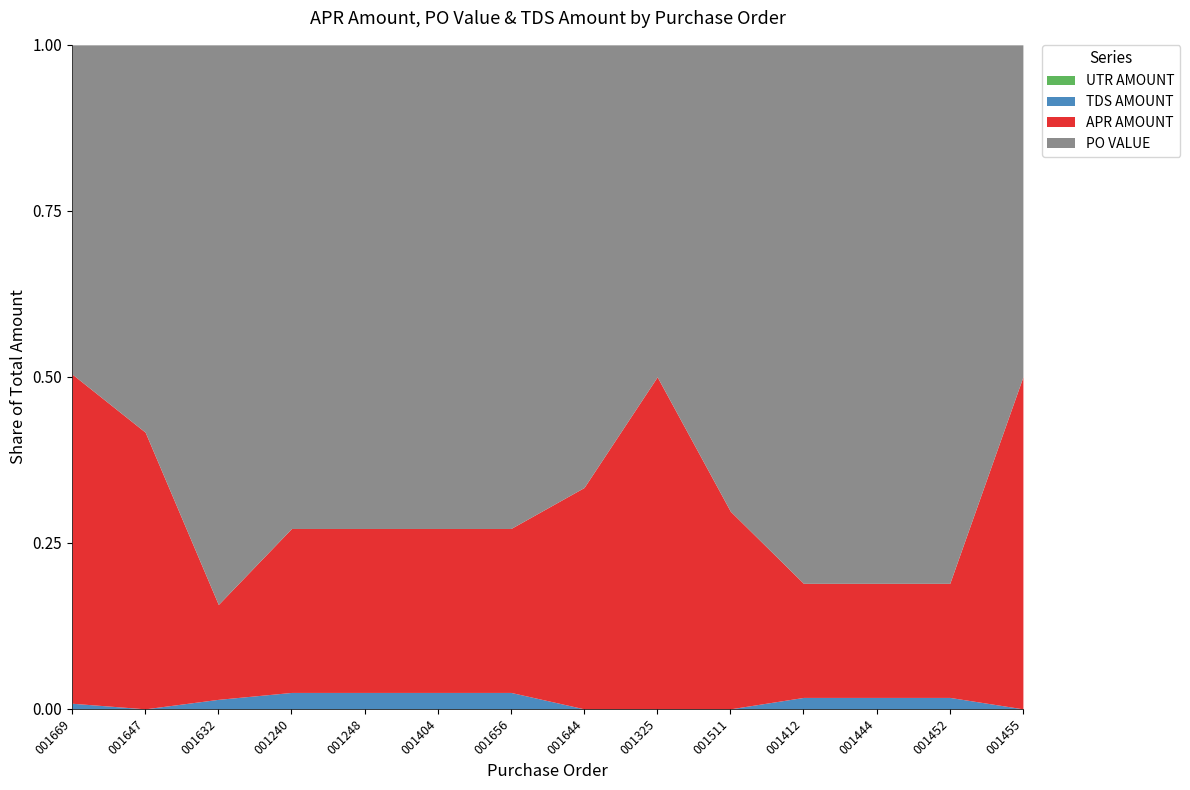

How many values in TDS AMOUNT are above zero?

9